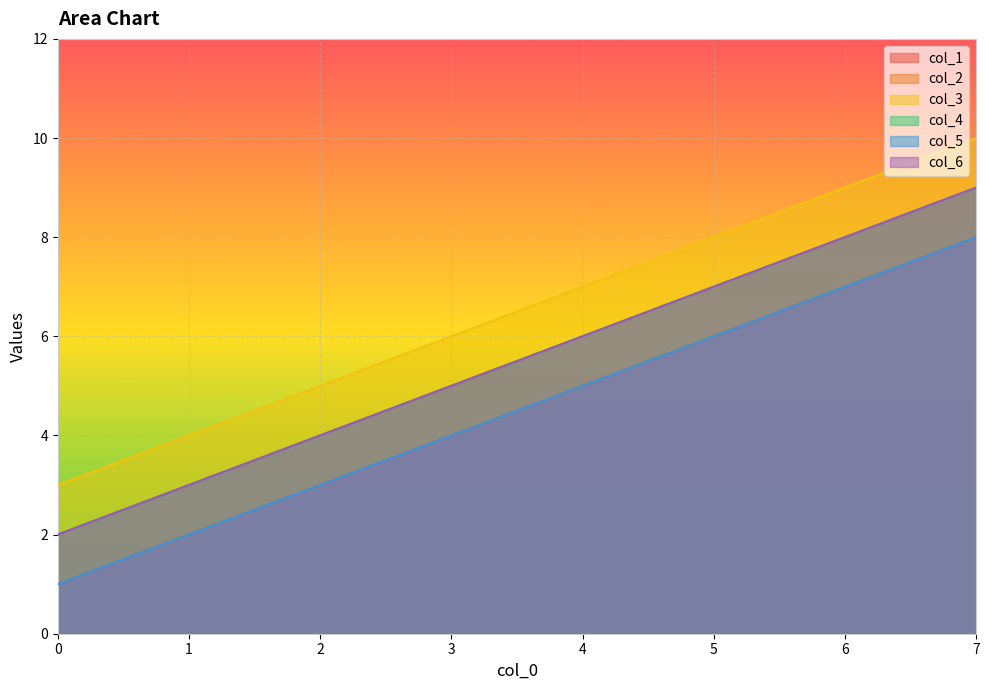

What is the sum of all col_2 values?

230